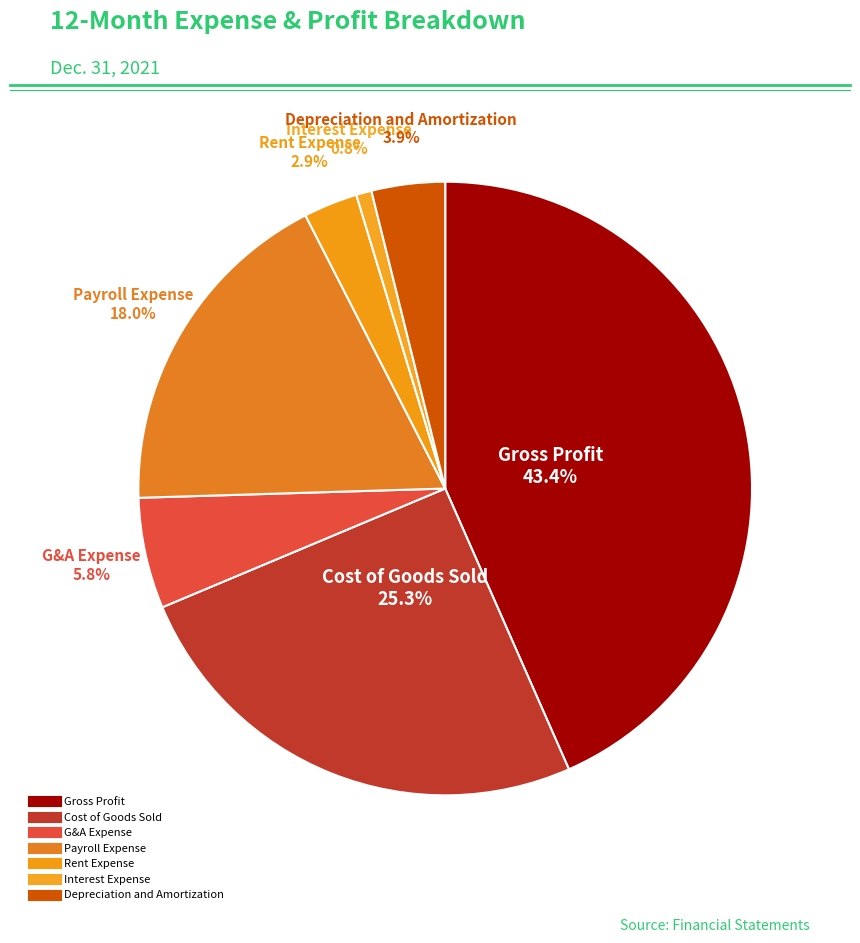

What portion of the pie excludes Depreciation and Amortization?

96.1%